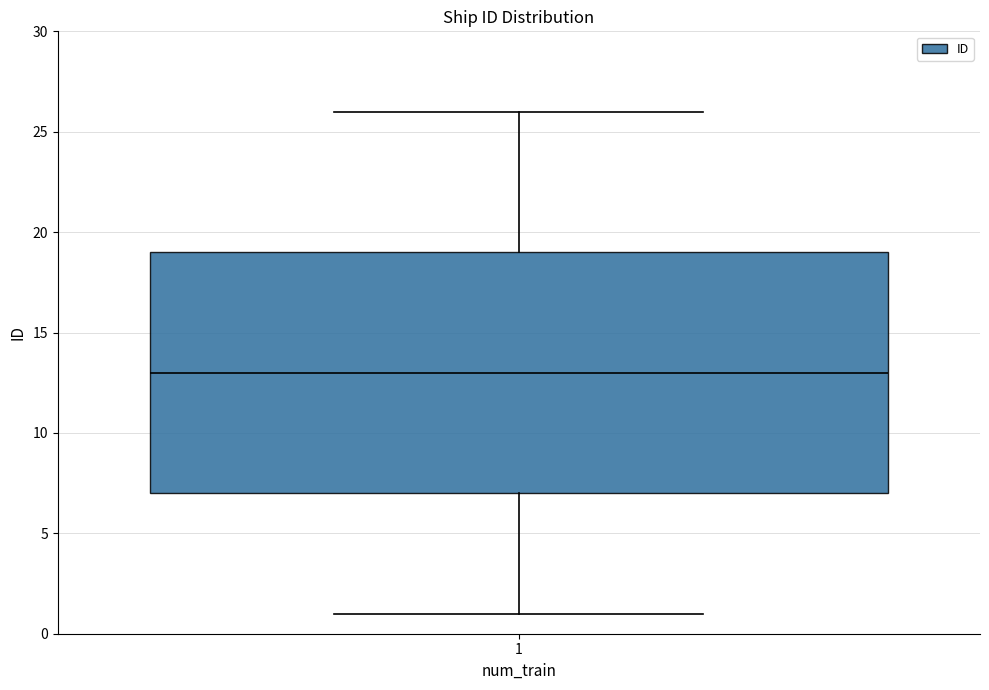

Transcribe this box plot: give where the median line is, the range the box spans, and where the two whiskers end, as read against the y-axis. The values are not printed on the chart, so give them approximately, as read against the axis.

median 13, box 7 to 19, whiskers 1 to 26